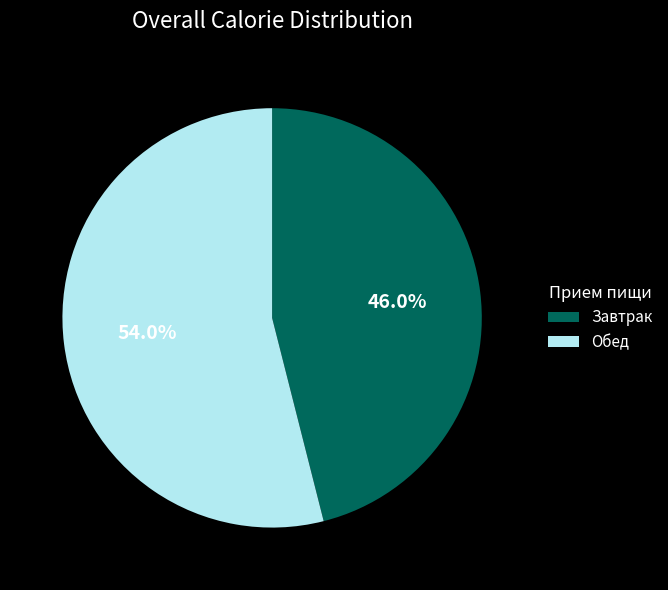

How many slices are in this pie chart?

2